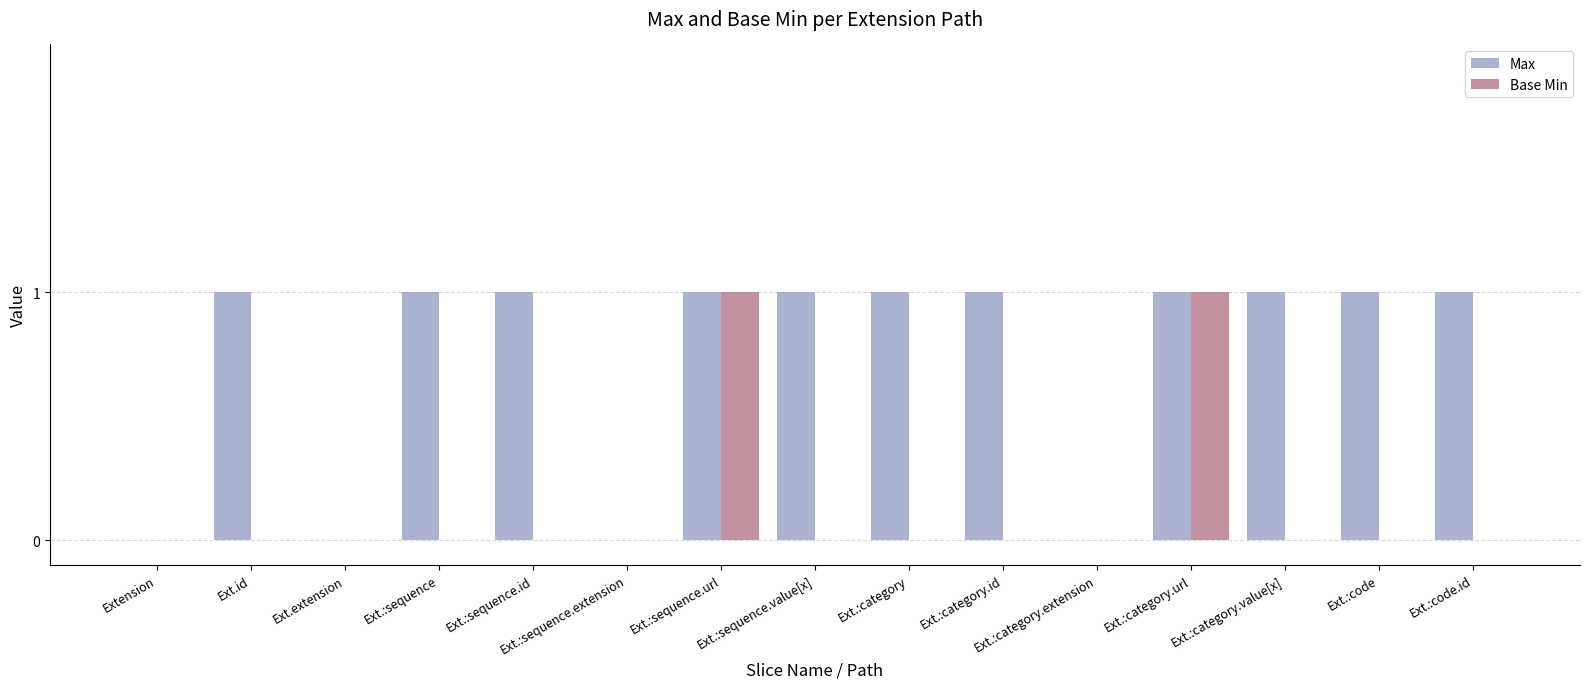

How many data points does each series have?

15